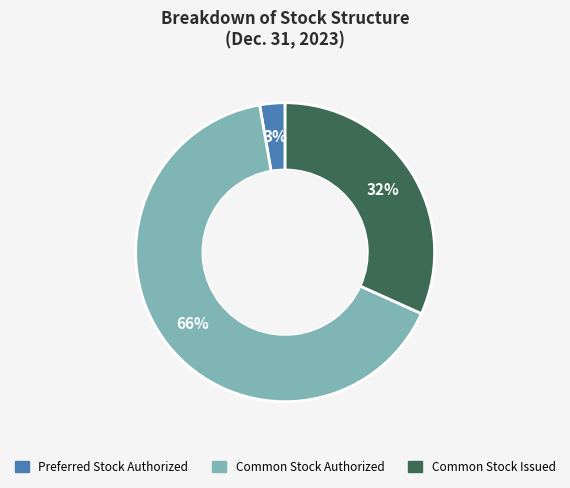

To the nearest percent, what is the average slice percentage?

33%